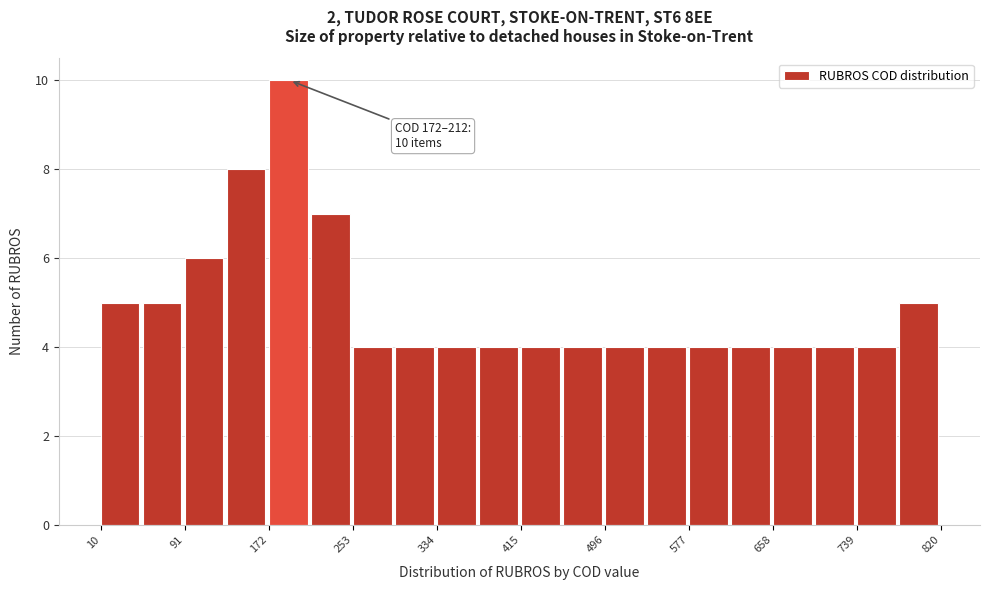

Which range on the x-axis has the tallest bar?

170 to 210